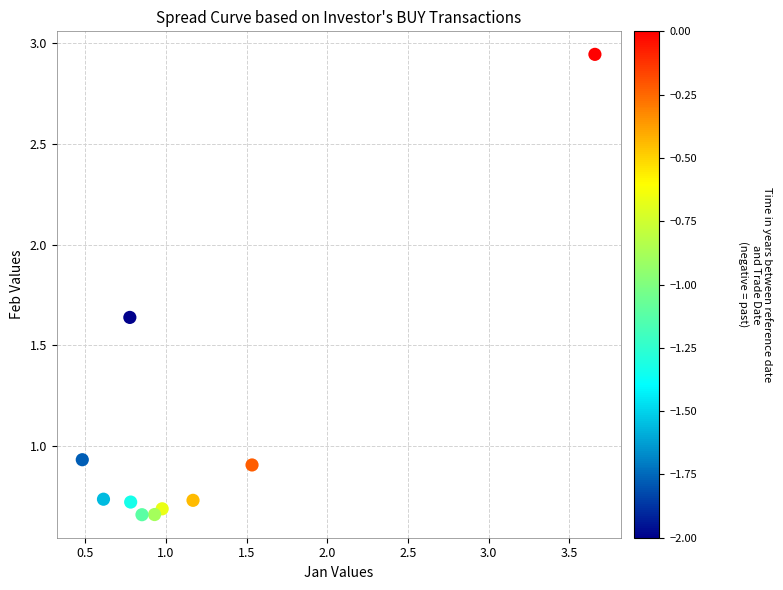

What is the range of X values (max minus min)?

3.2